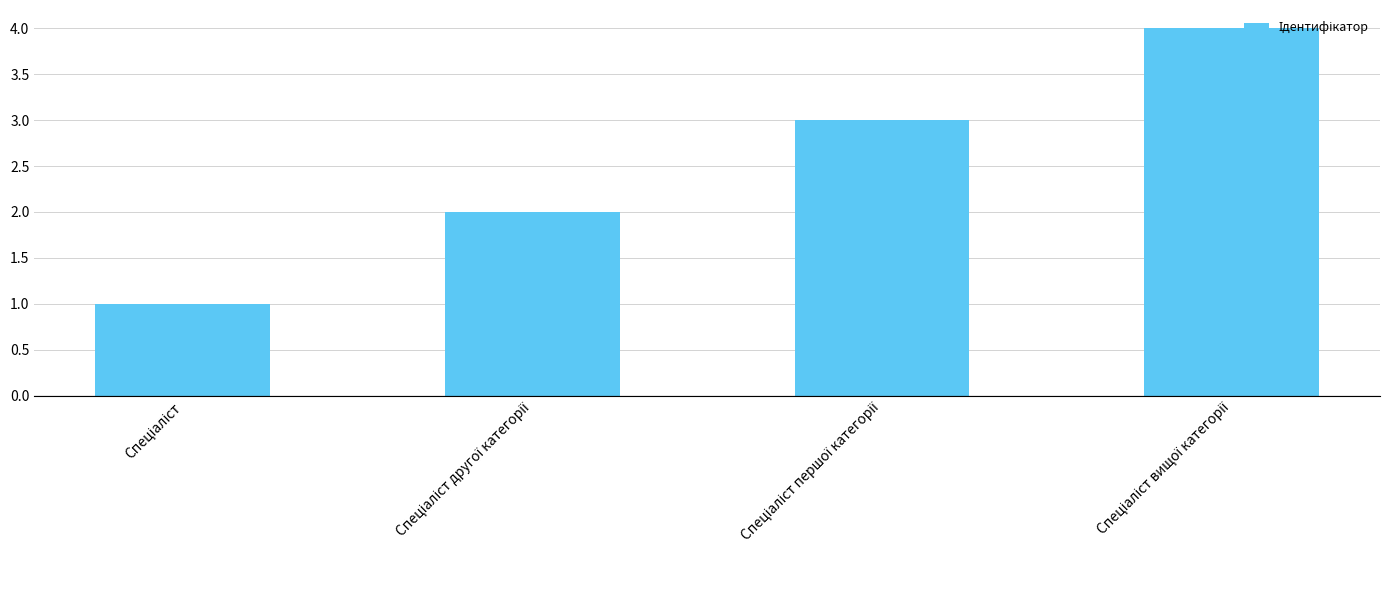

What is the greatest value displayed?

4